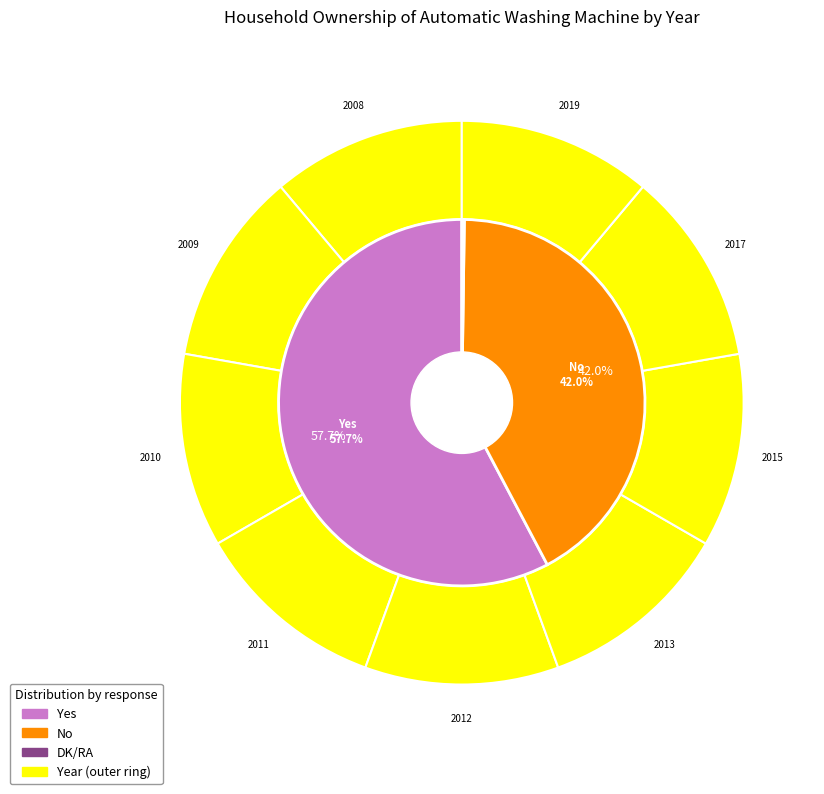

How many slices are in this pie chart?

9